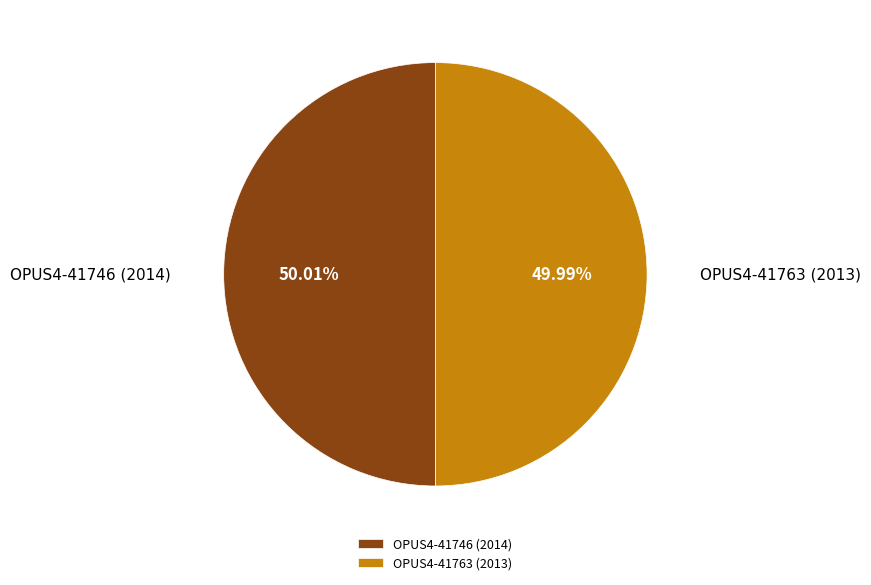

Approximately how many times larger is the value at OPUS4-41763 (2013) compared to OPUS4-41746 (2014)?

1.0